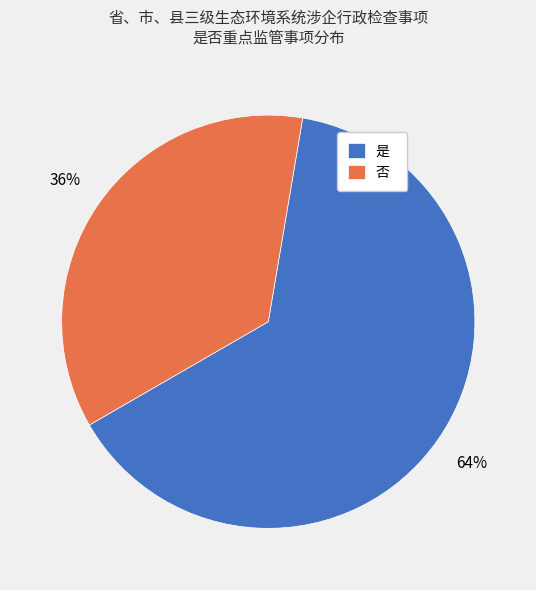

How many slices are in this pie chart?

2